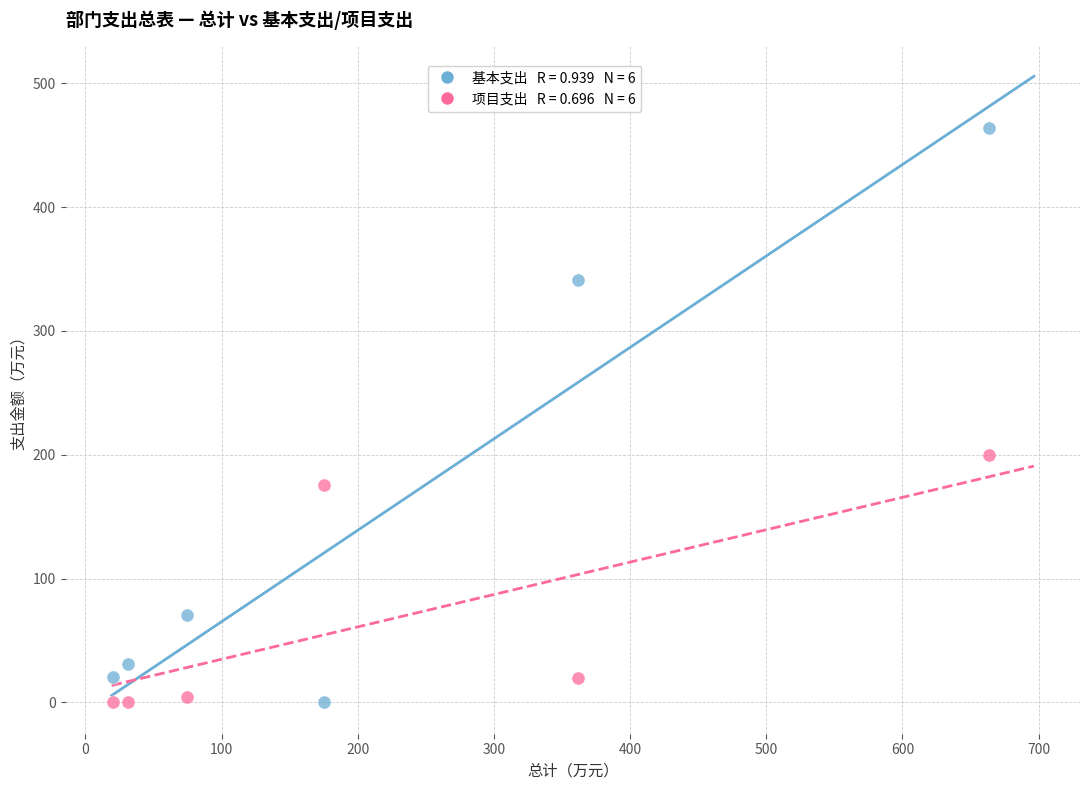

Across all data points, what is the range of Y values (max minus min)?

463.8